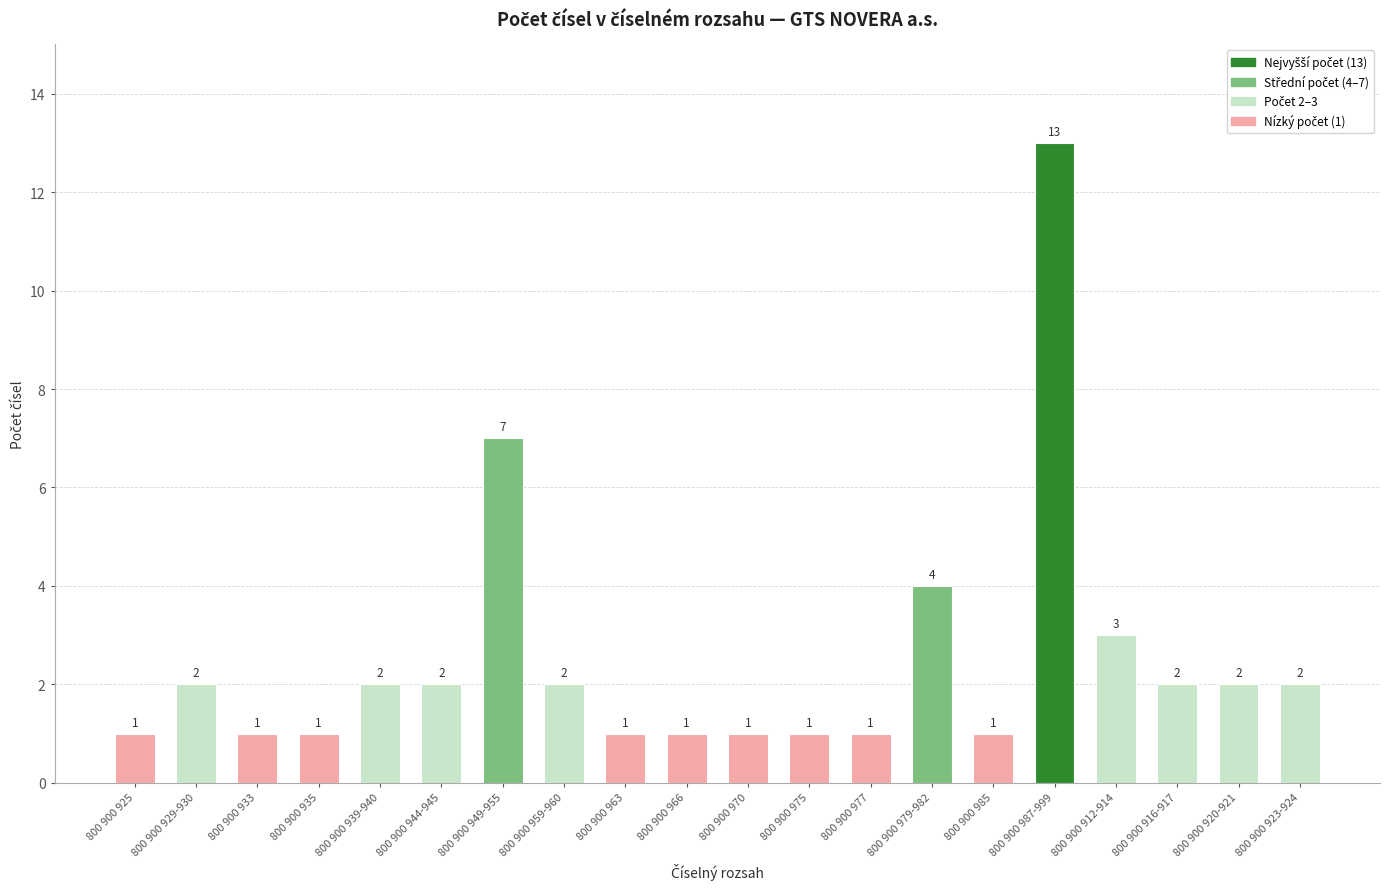

What is the sum of the values at 800 900 944-945 and 800 900 920-921?

4